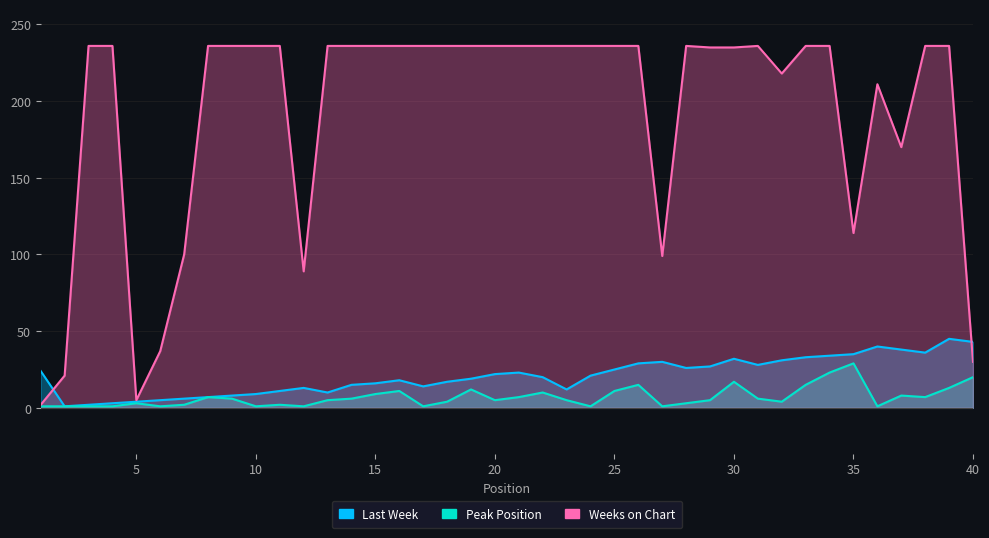

What is the sum of the Weeks on Chart values at 16 and 30?

471